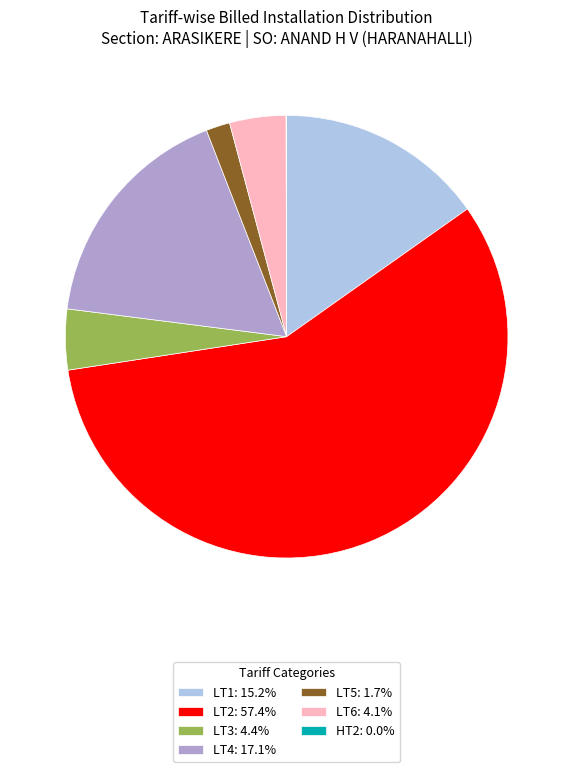

Does LT2: 57.4% represent more than half of the total?

Yes